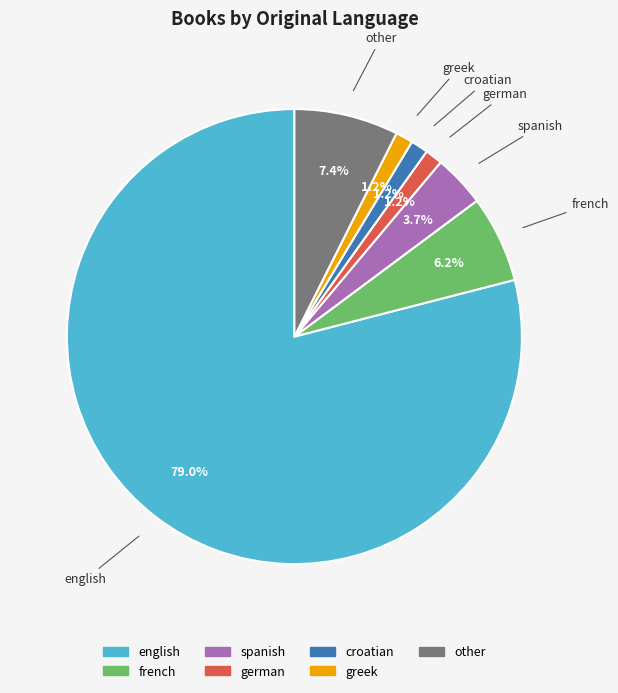

What percentage do spanish and german together represent?

4.9%